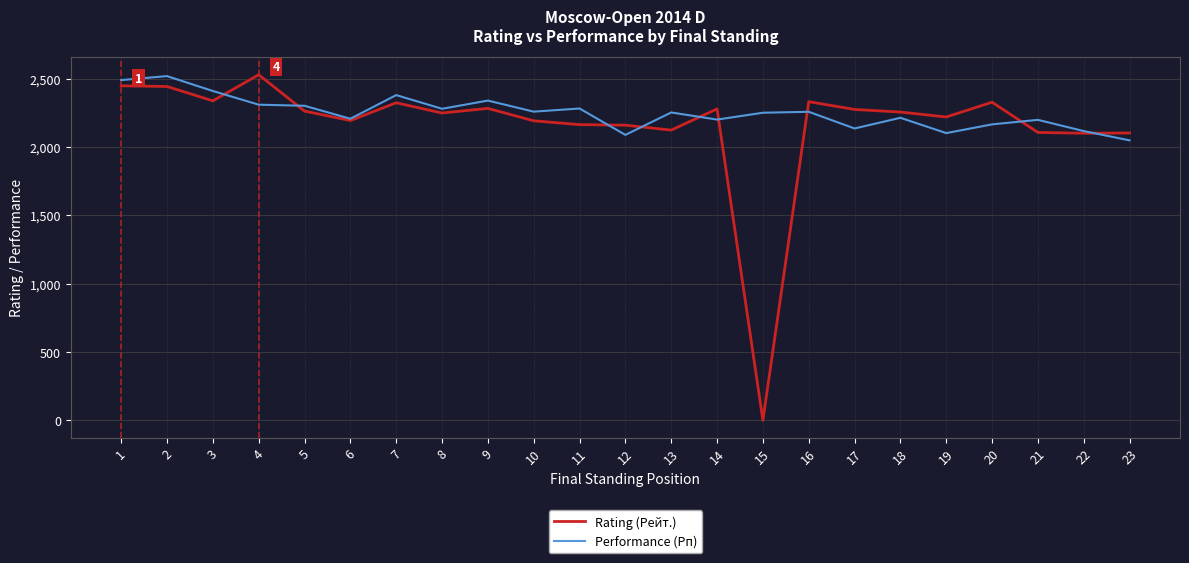

Which category has the lowest value in the Performance (Рп) series?

23